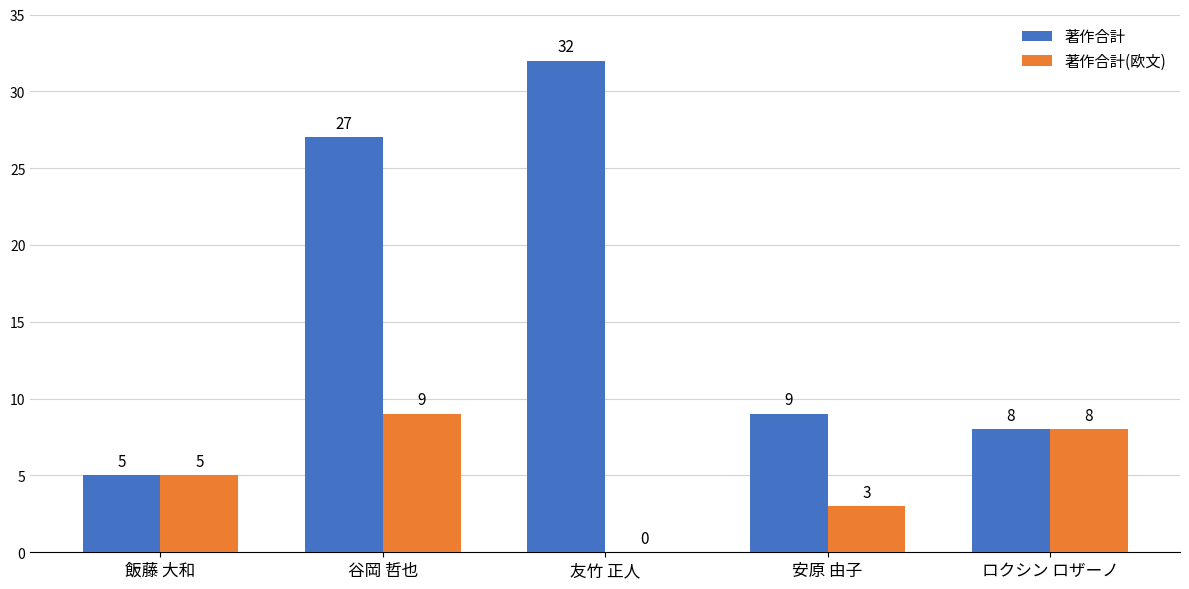

The value of 著作合計 at ロクシン ロザーノ is 2. True or false?

False